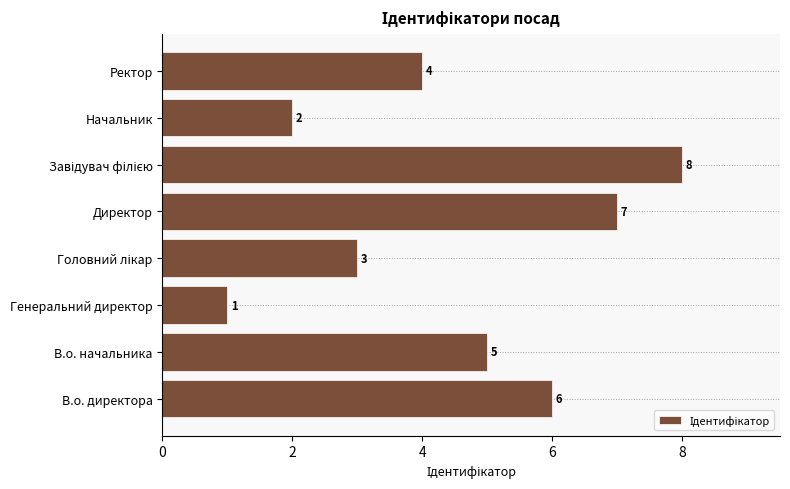

Count the number of data series in this chart.

1